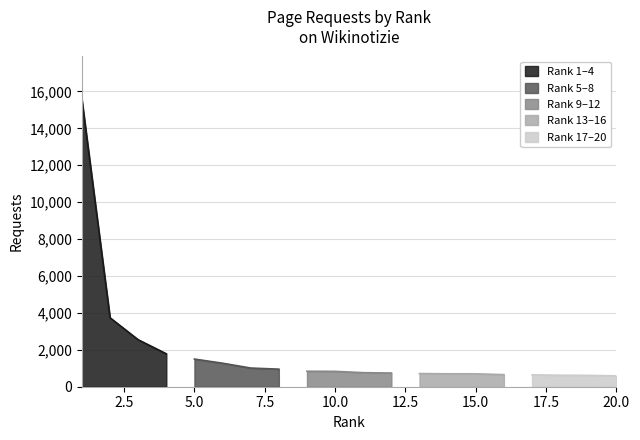

Reading left to right, extract all data points from this chart.

1=15560	2=3736	3=2546	4=1784	5=1498	6=1274	7=1012	8=952	9=838	10=832	11=761	12=742	13=713	14=701	15=700	16=656	17=643	18=622	19=616	20=590